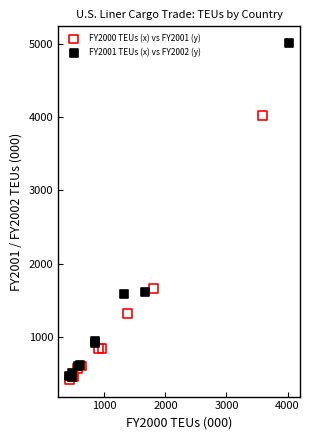

Which series contains the highest Y value?

FY2001 TEUs (x) vs FY2002 (y)